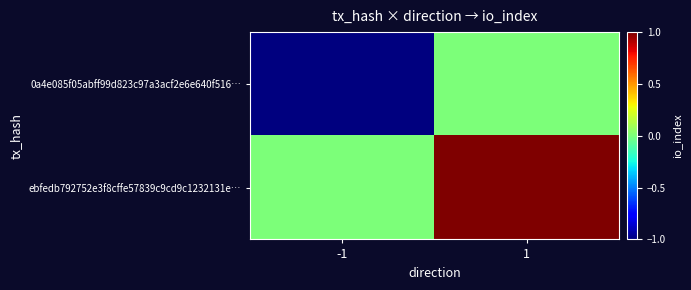

At which category is the sum across all series the highest?

1